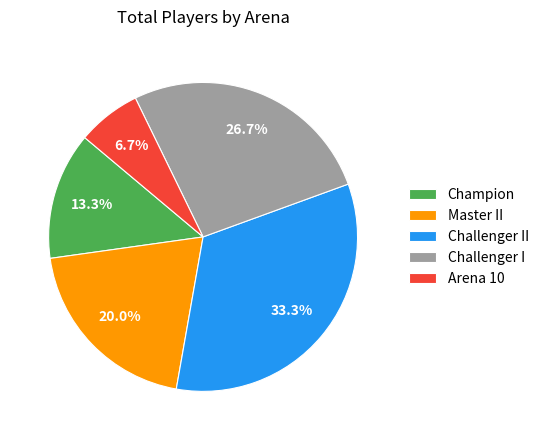

Do Master II and Champion together represent more than half of the pie?

No